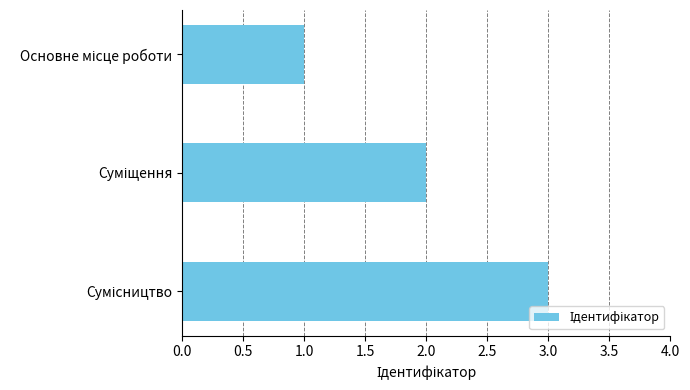

What is the greatest value displayed?

3